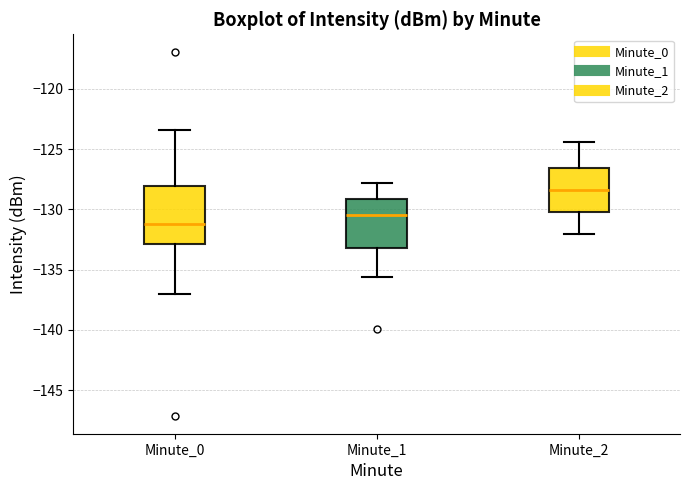

Comparing the boxes themselves (not the whiskers), which one is the tallest?

Minute_0